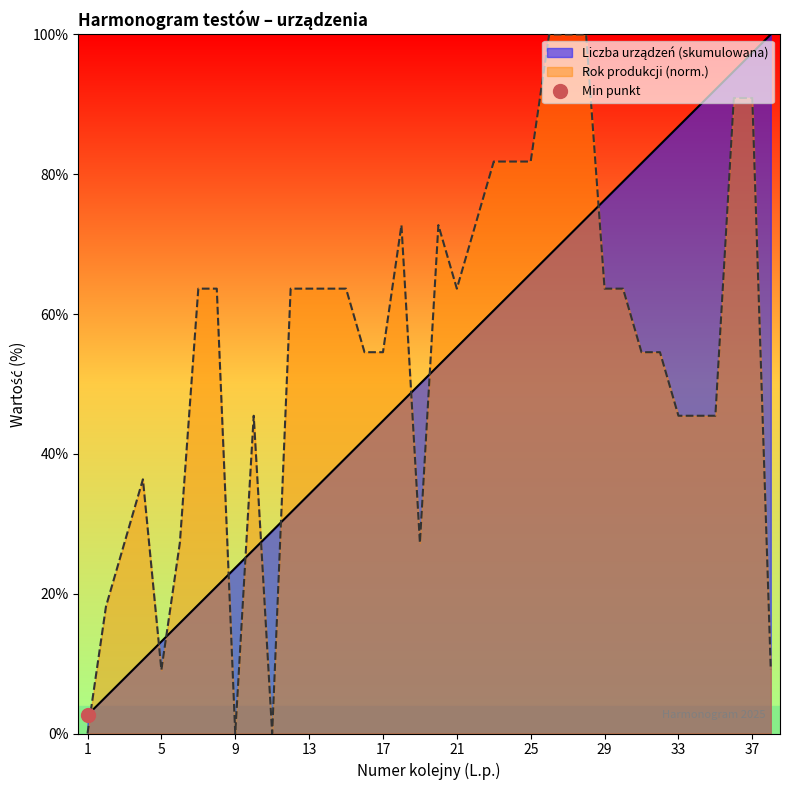

List the labels in order of value, largest first.

38, 37, 36, 35, 34, 33, 32, 31, 30, 29, 28, 27, 26, 25, 24, 23, 22, 21, 20, 19, 18, 17, 16, 15, 14, 13, 12, 11, 10, 9, 8, 7, 6, 5, 4, 3, 2, 1